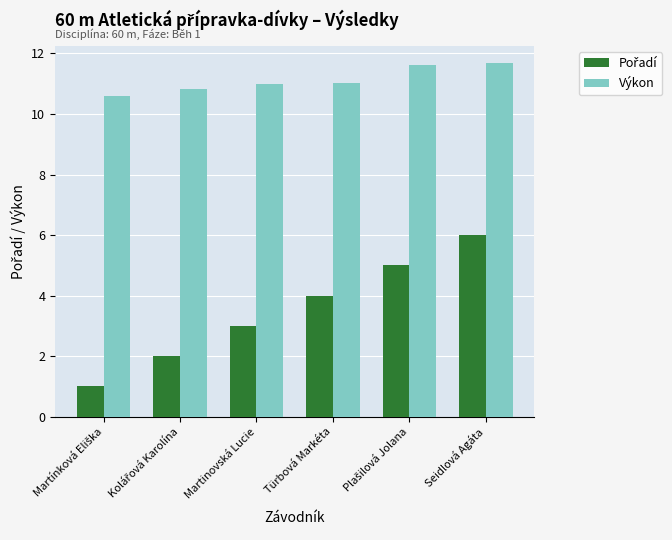

Count the number of categories in the chart.

6